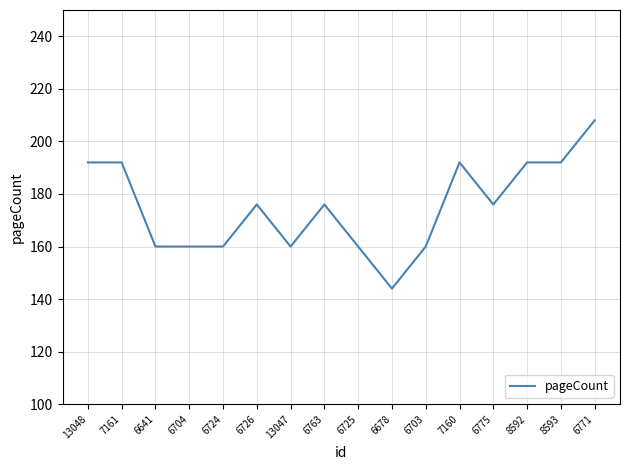

What is the average value?

175